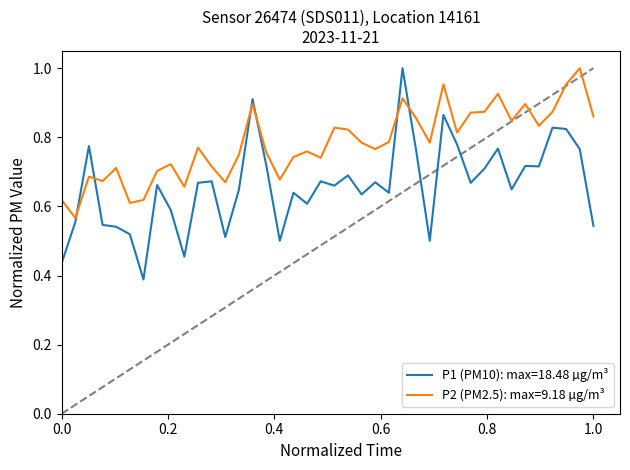

Count the P2 values in the range 0 to 1.

40